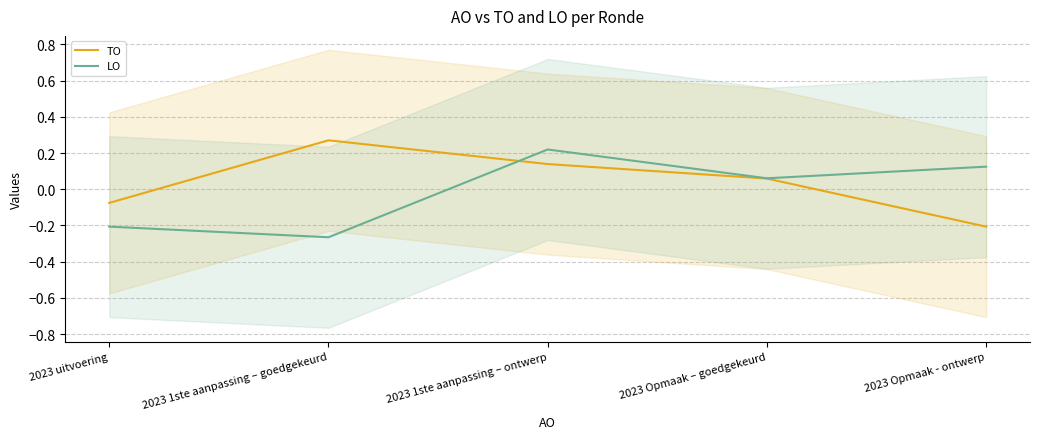

Which category has the lowest value in the LO series?

2023 1ste aanpassing – goedgekeurd